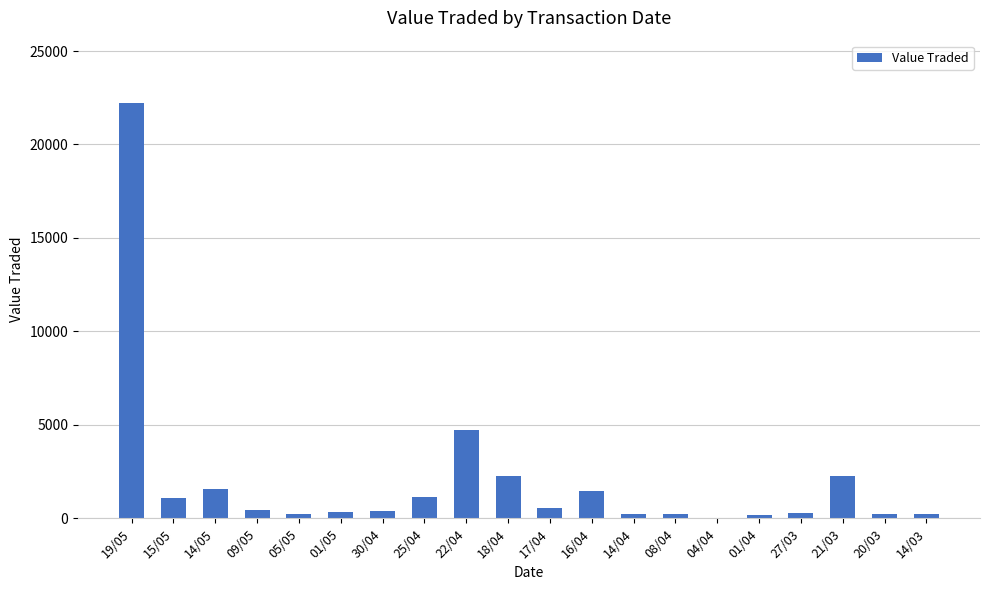

Which label corresponds to the largest value in the chart?

19/05